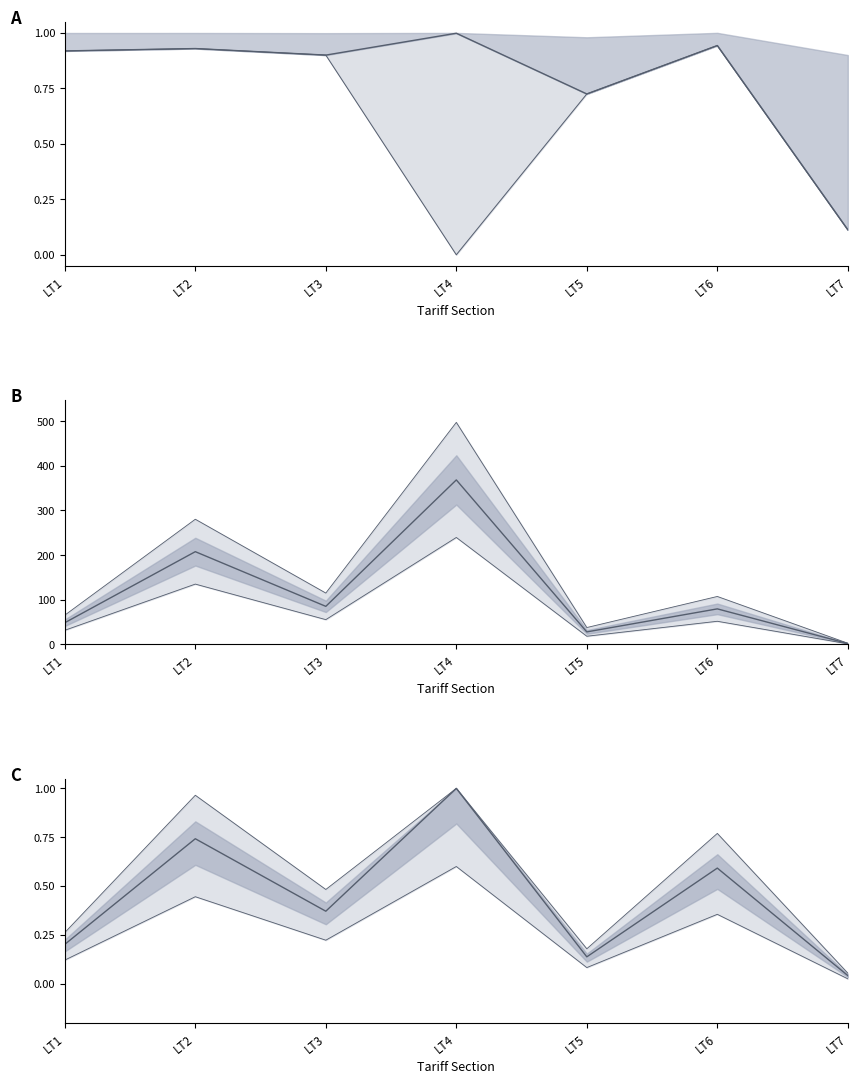

What is the difference between the second highest and second lowest values in the Net Consumption (k units) series?

179.8